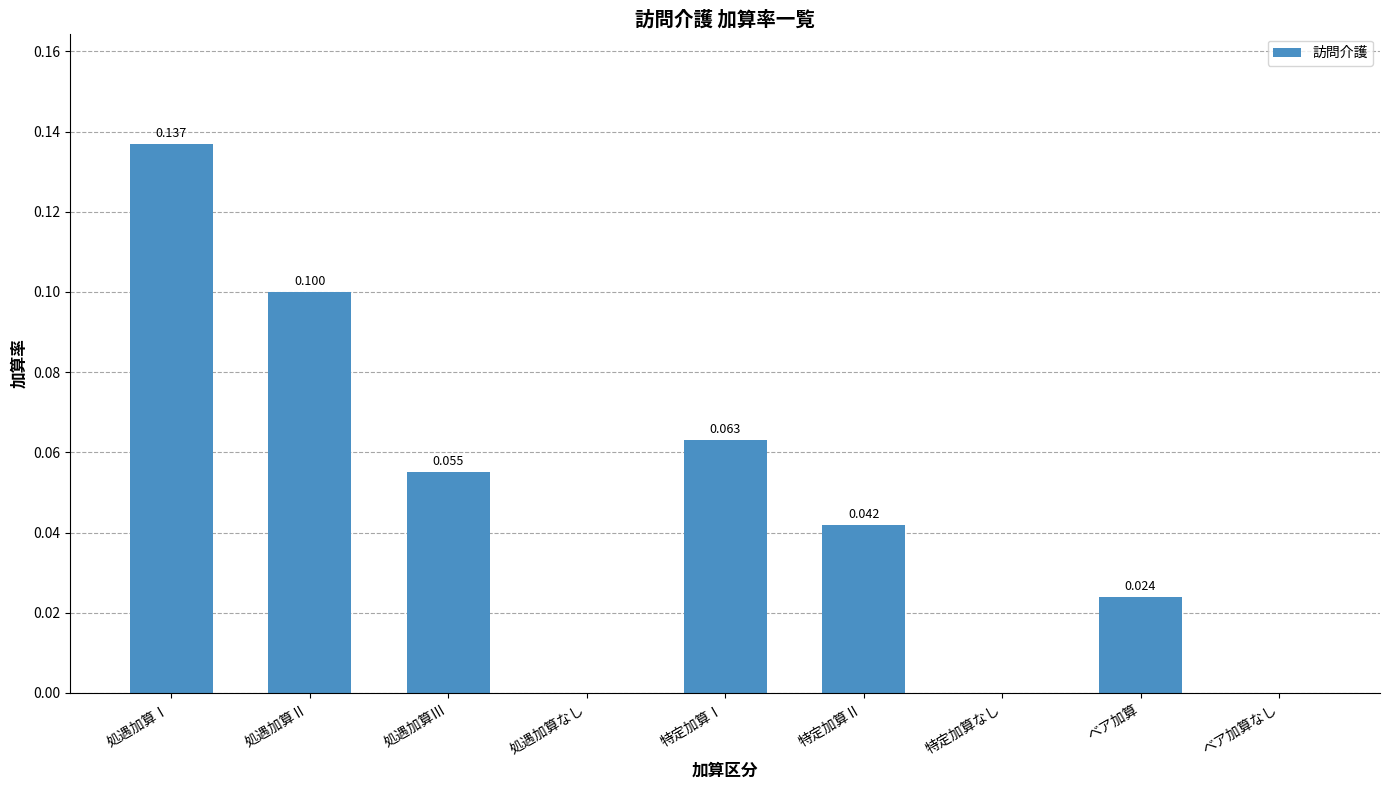

What is the maximum value shown in the chart?

0.1